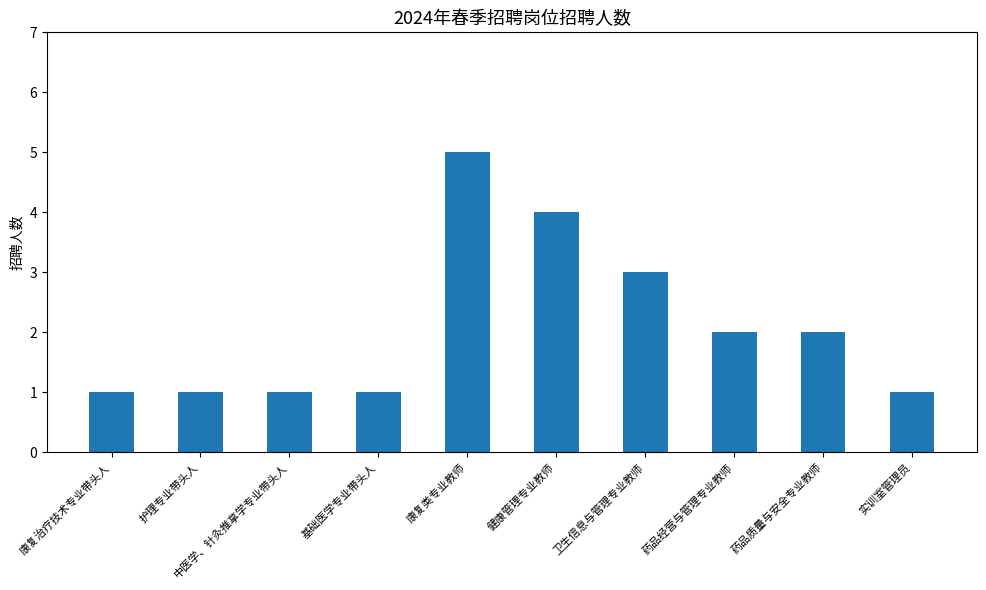

What is the smallest value displayed?

1